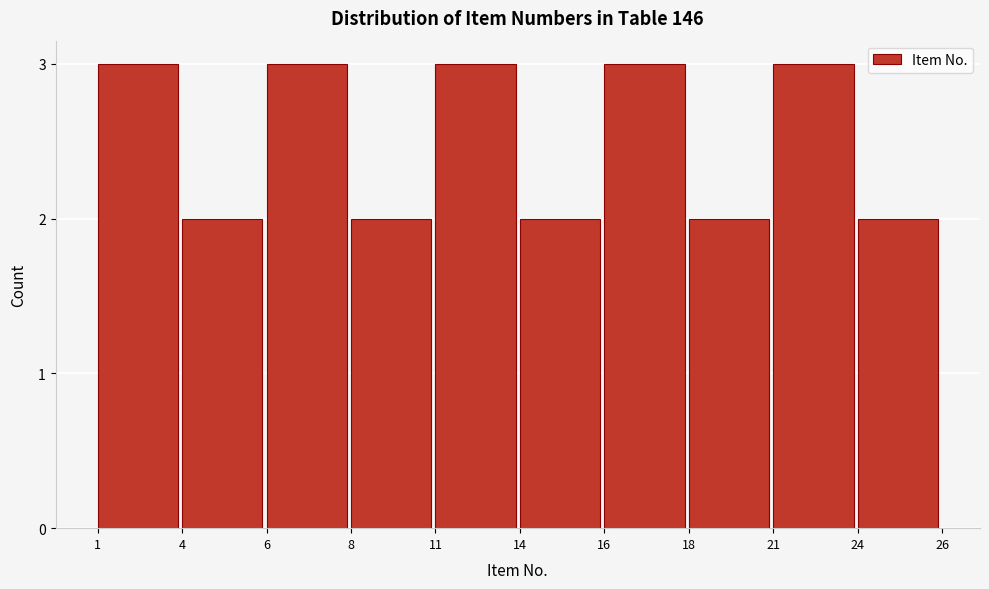

Reading left to right, transcribe all the data shown in this chart.

3	2	3	2	3	2	3	2	3	2